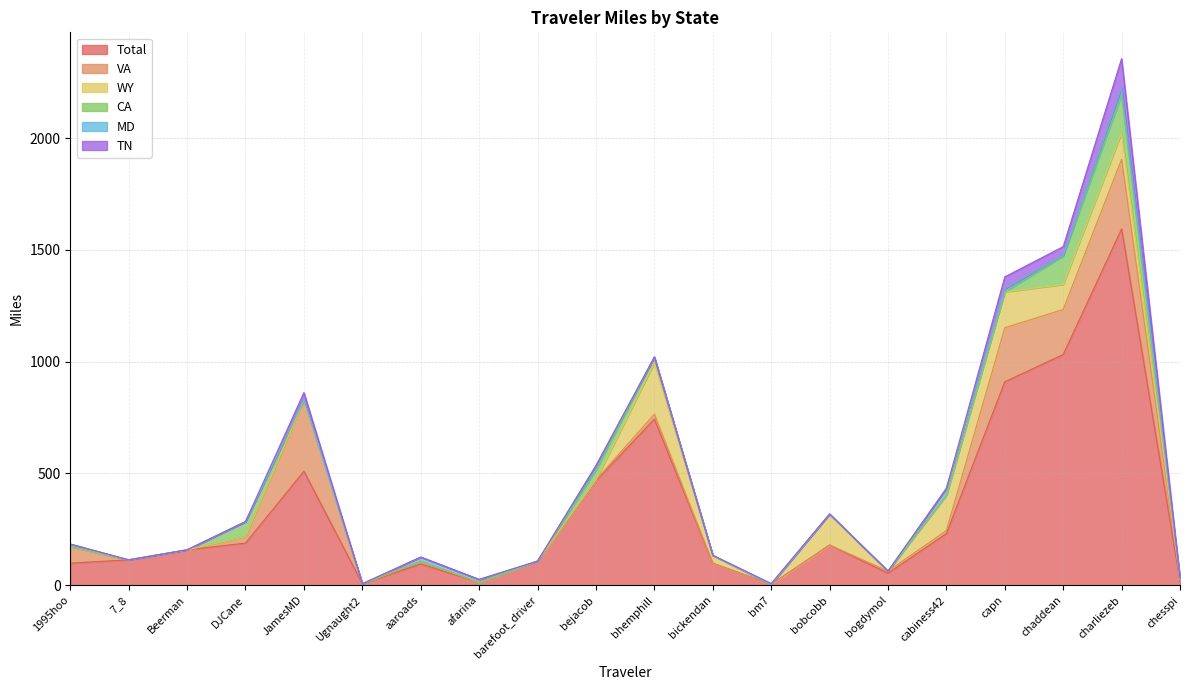

Does the chart have visible grid lines?

Yes